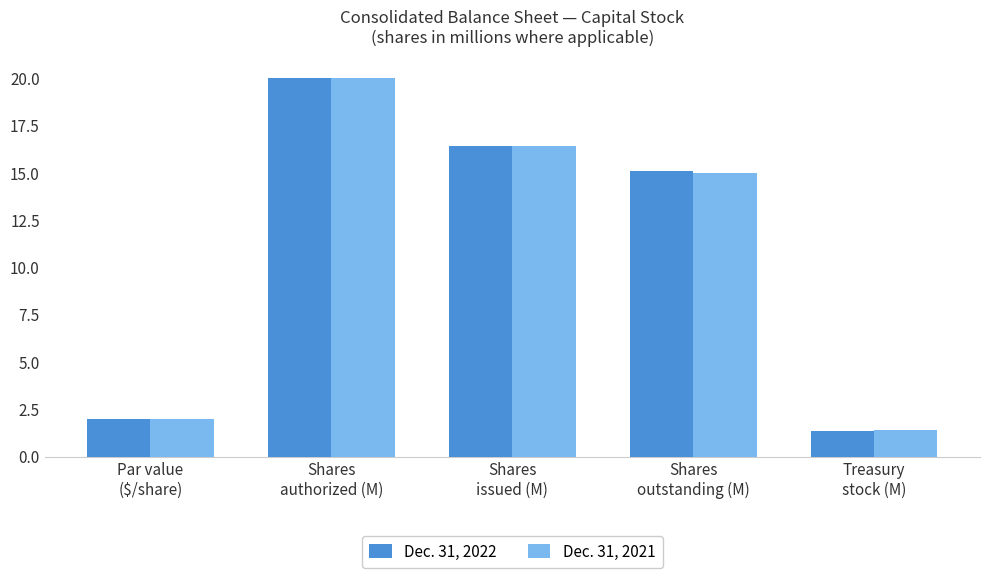

At which label does Dec. 31, 2022 first exceed 15?

Shares
authorized (M)